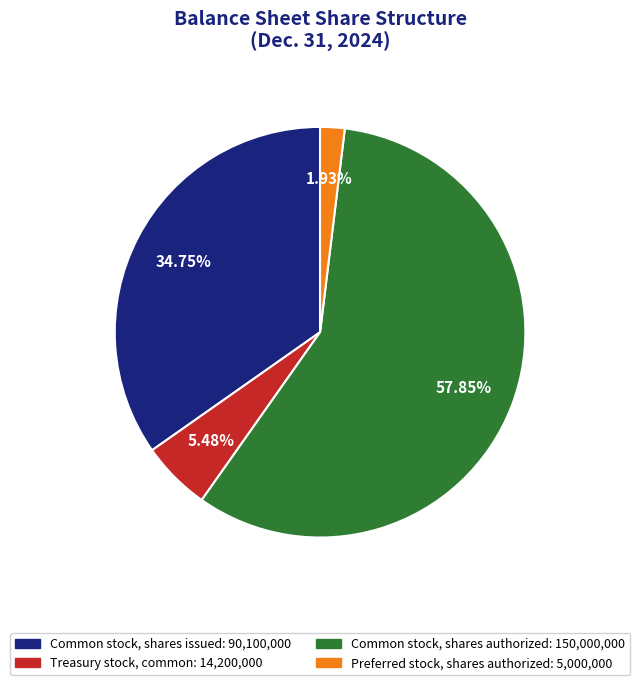

Between Common stock, shares issued and Common stock, shares authorized, which is larger?

Common stock, shares authorized